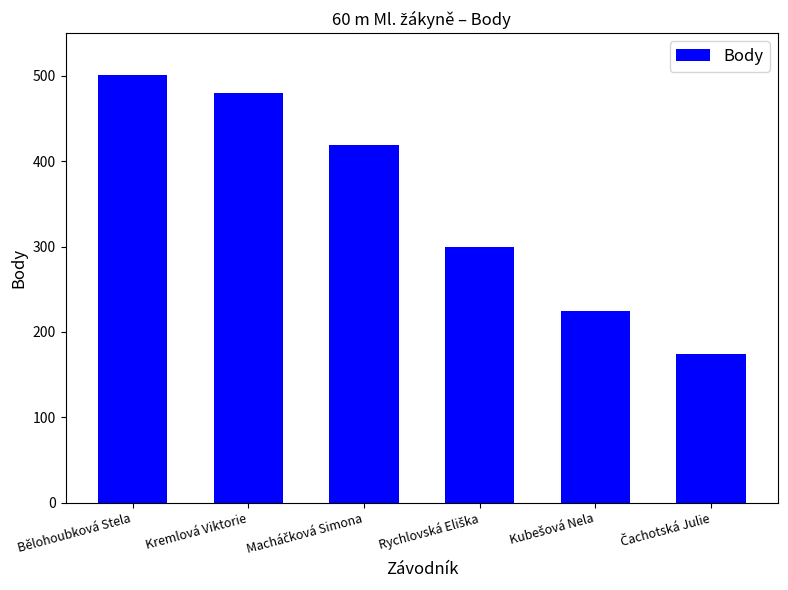

What is the difference between the maximum and second lowest values?

277